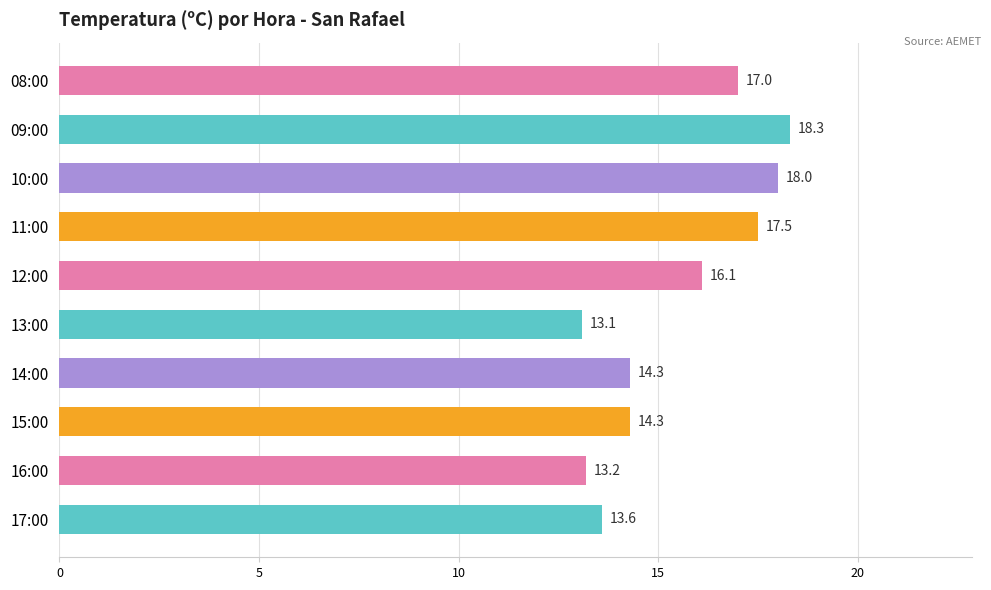

What is the smallest value displayed?

13.1